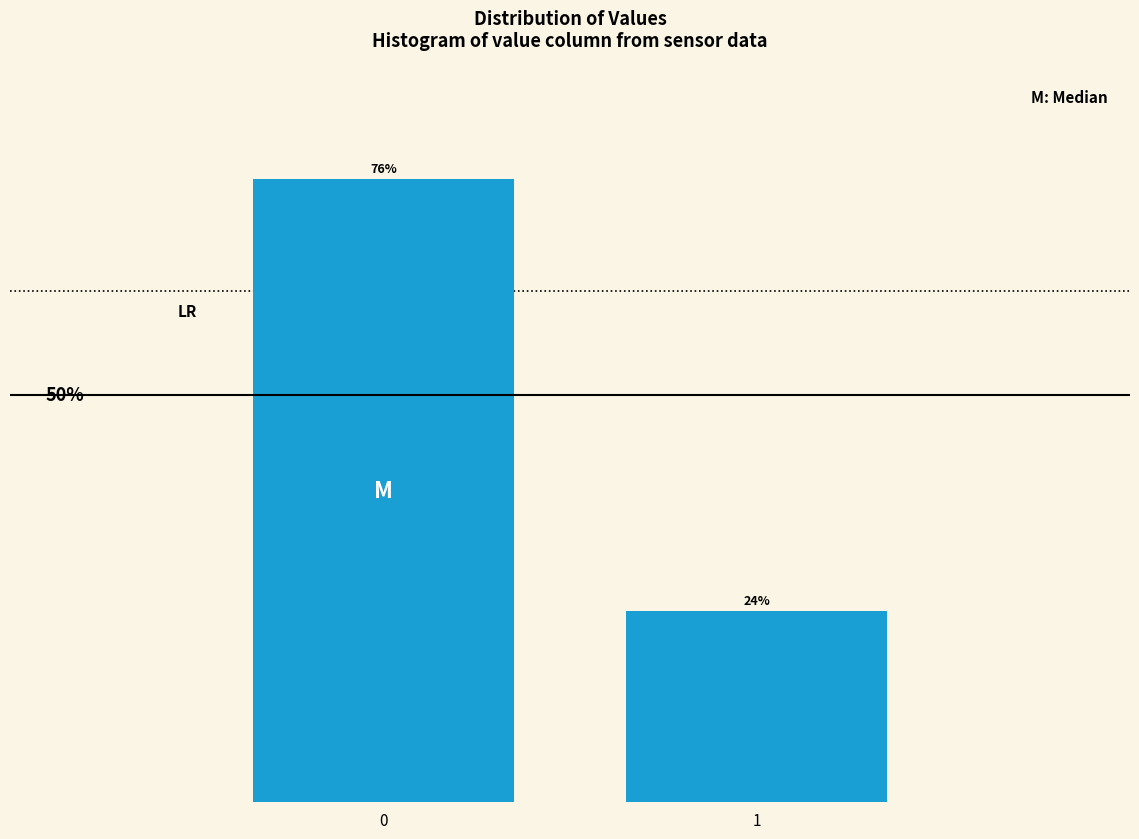

Does the chart contain any negative values?

No